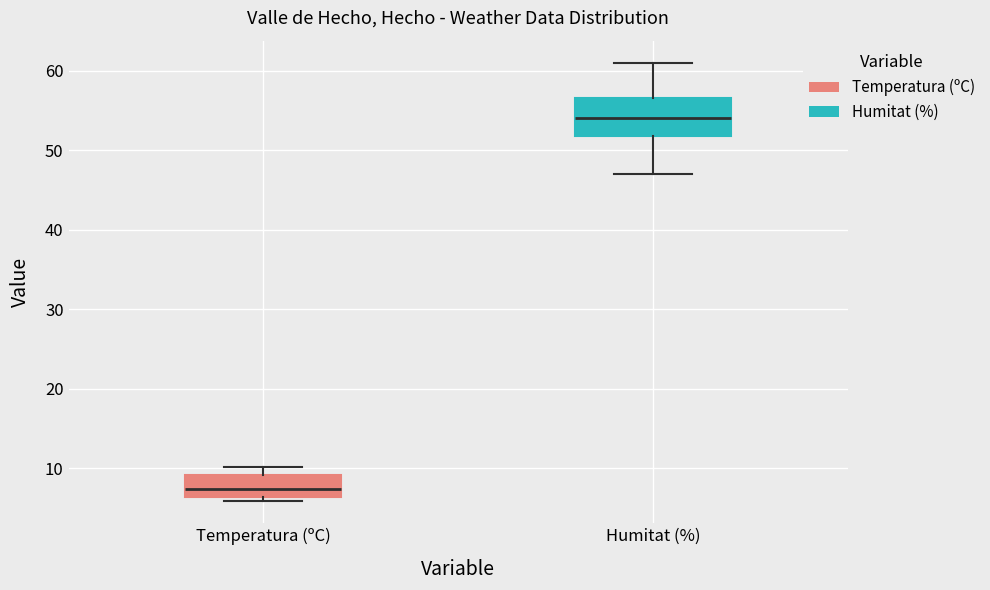

Where is the lower edge of the box for Temperatura (ºC) on the y-axis? The values are not printed on the chart, so give them approximately, as read against the axis.

6